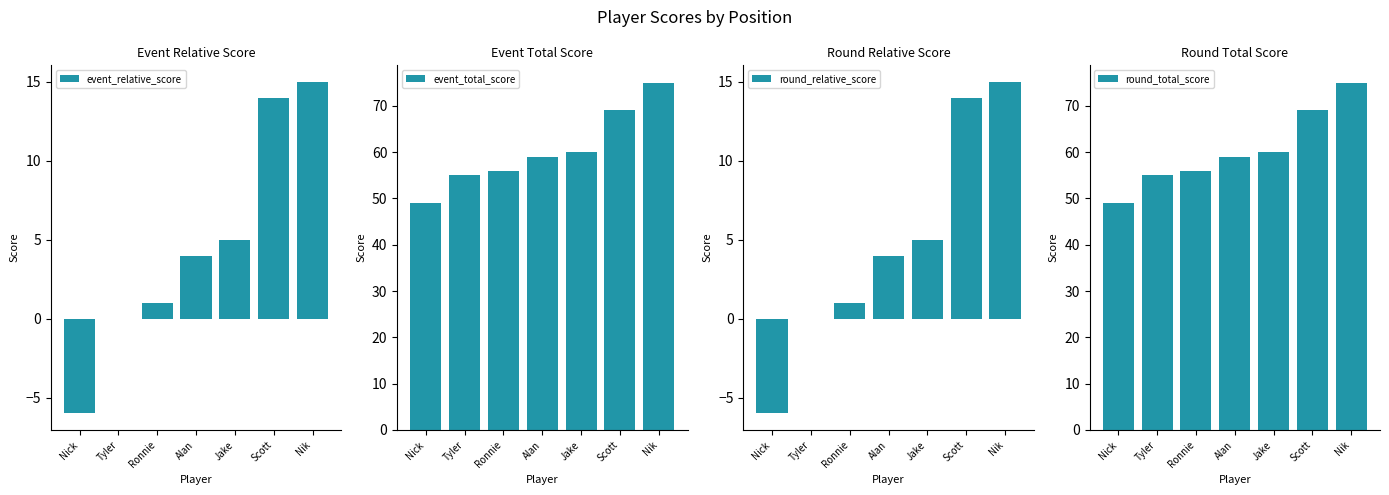

How many bars are there in total?

28